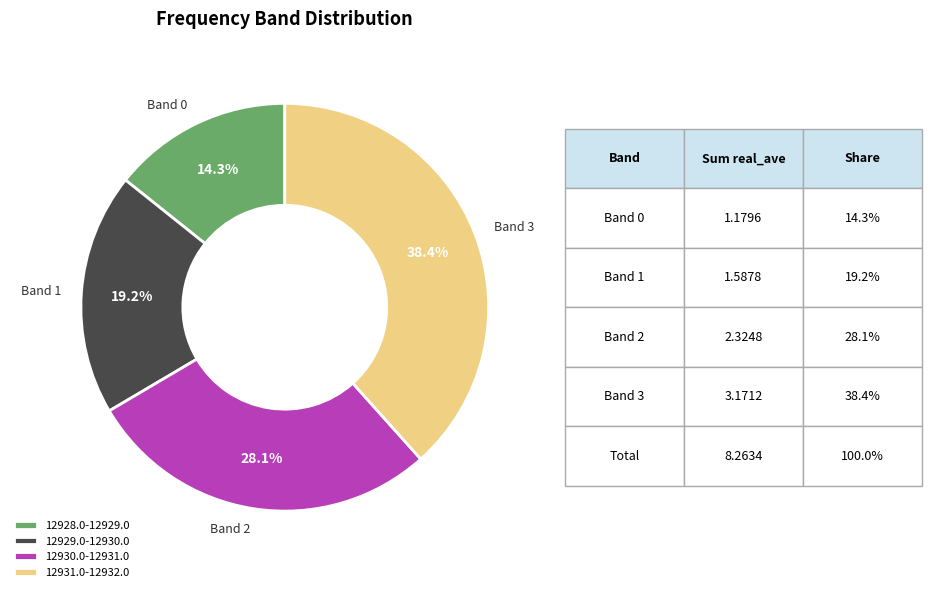

How many segments does this pie chart have?

4